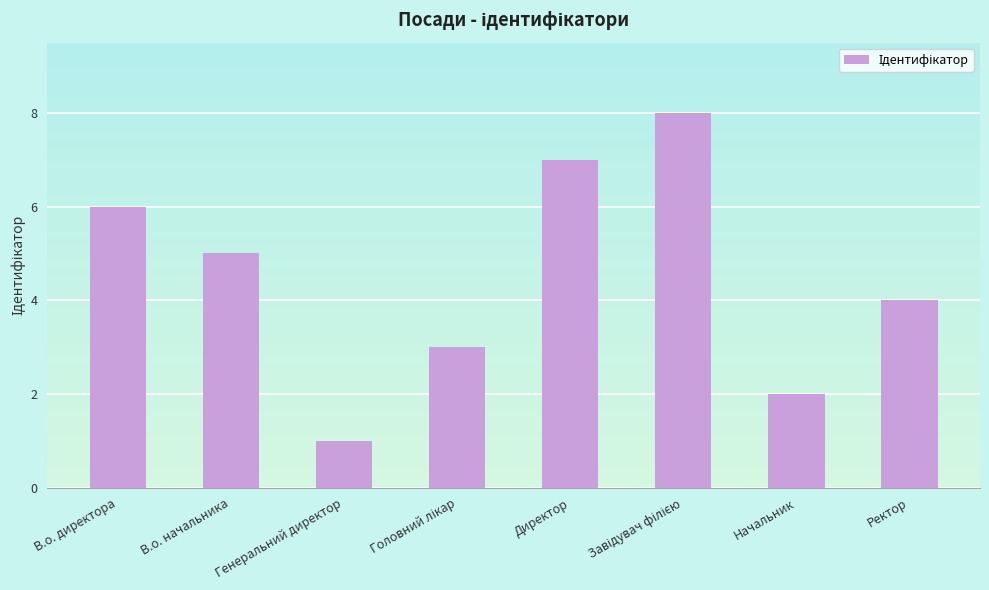

What is the greatest value displayed?

8